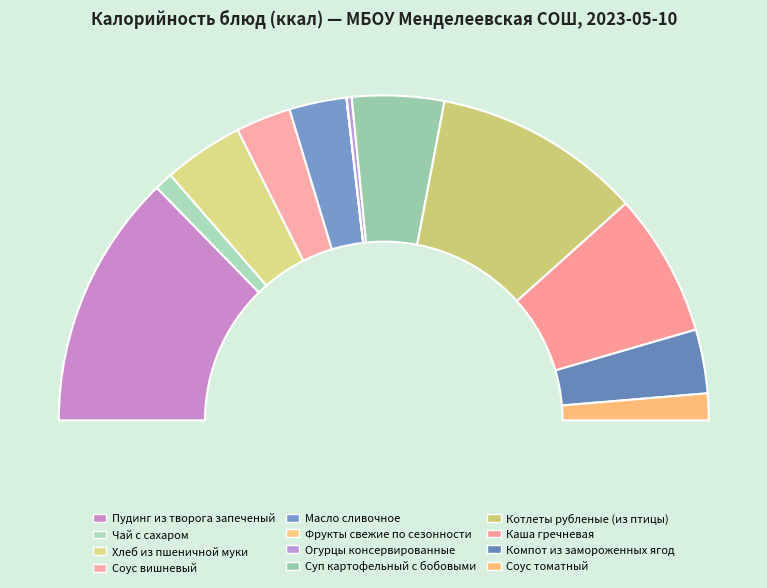

Is it true that Компот из замороженных ягод is 6% of the pie?

True